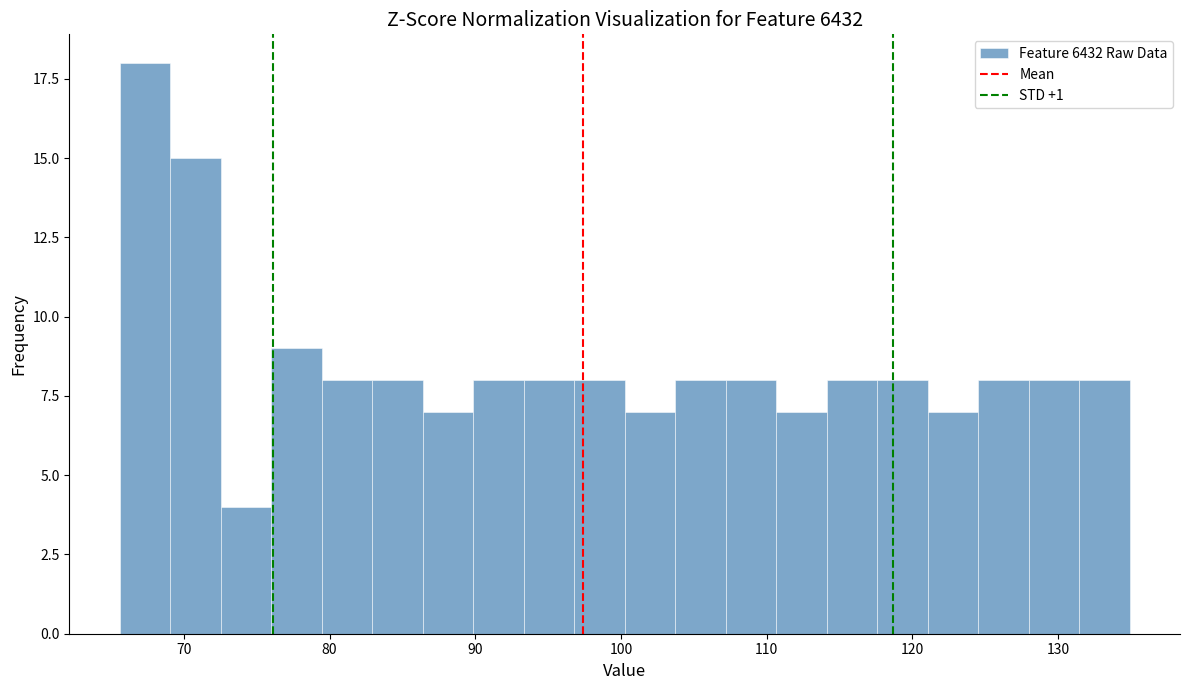

Around what value on the x-axis is the tallest bar? Give the approximate position of its centre, as read against the axis.

67